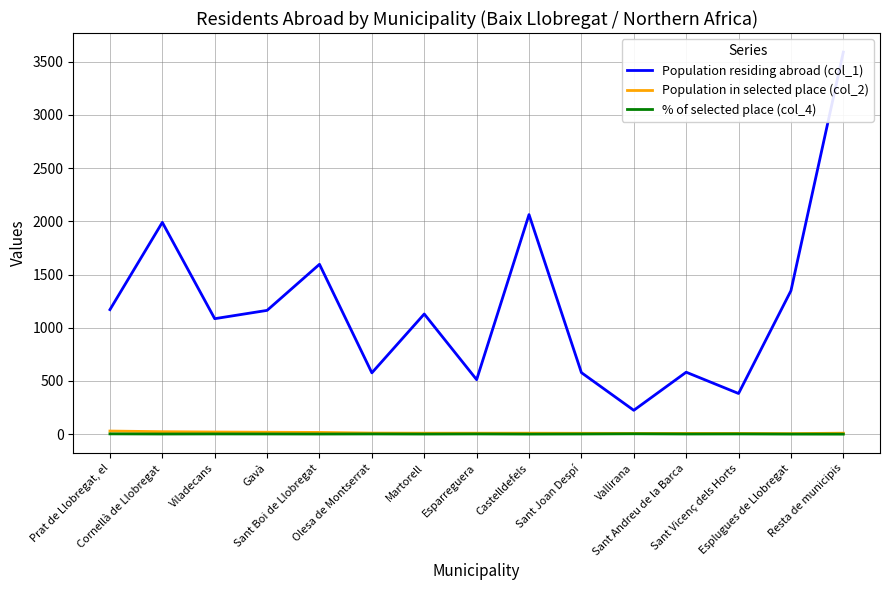

Is it true that Population residing abroad (col_1) equals 1500.7 at Viladecans?

False